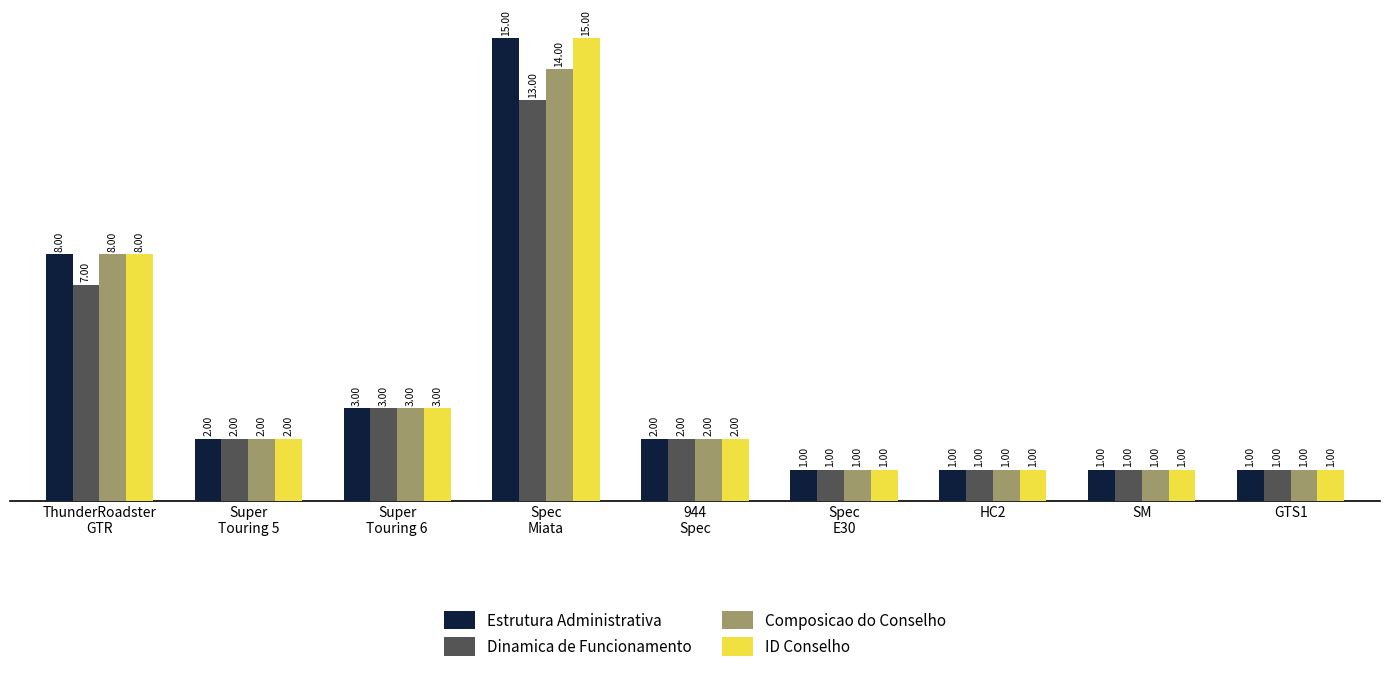

How many bars are there in total?

36